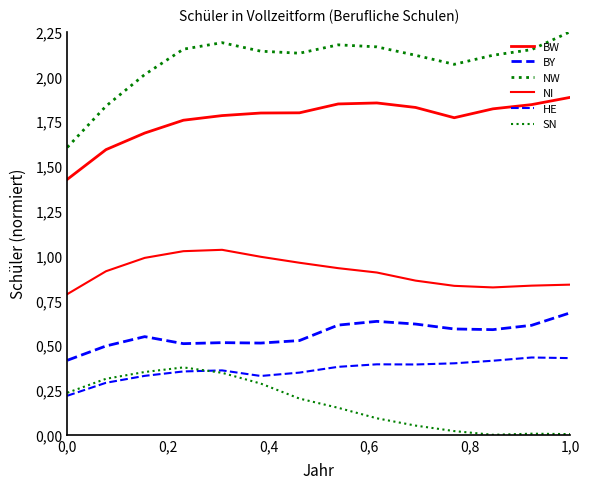

What is the value of the BW point at the 1st from the left?

1.4